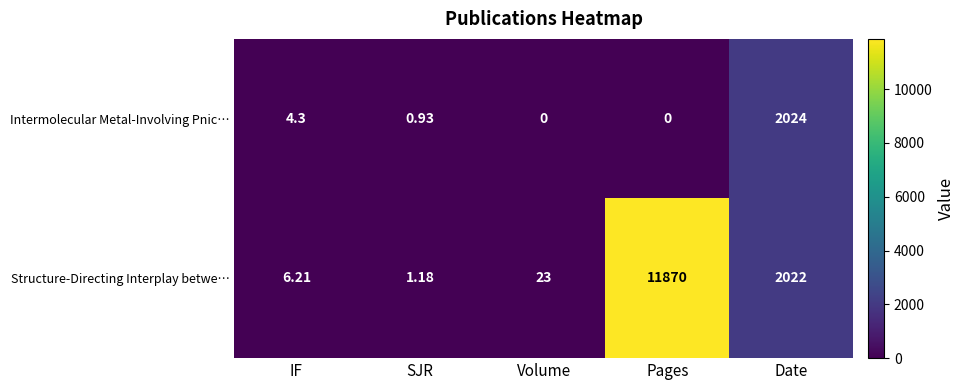

What is the maximum value shown in the chart?

11870.0